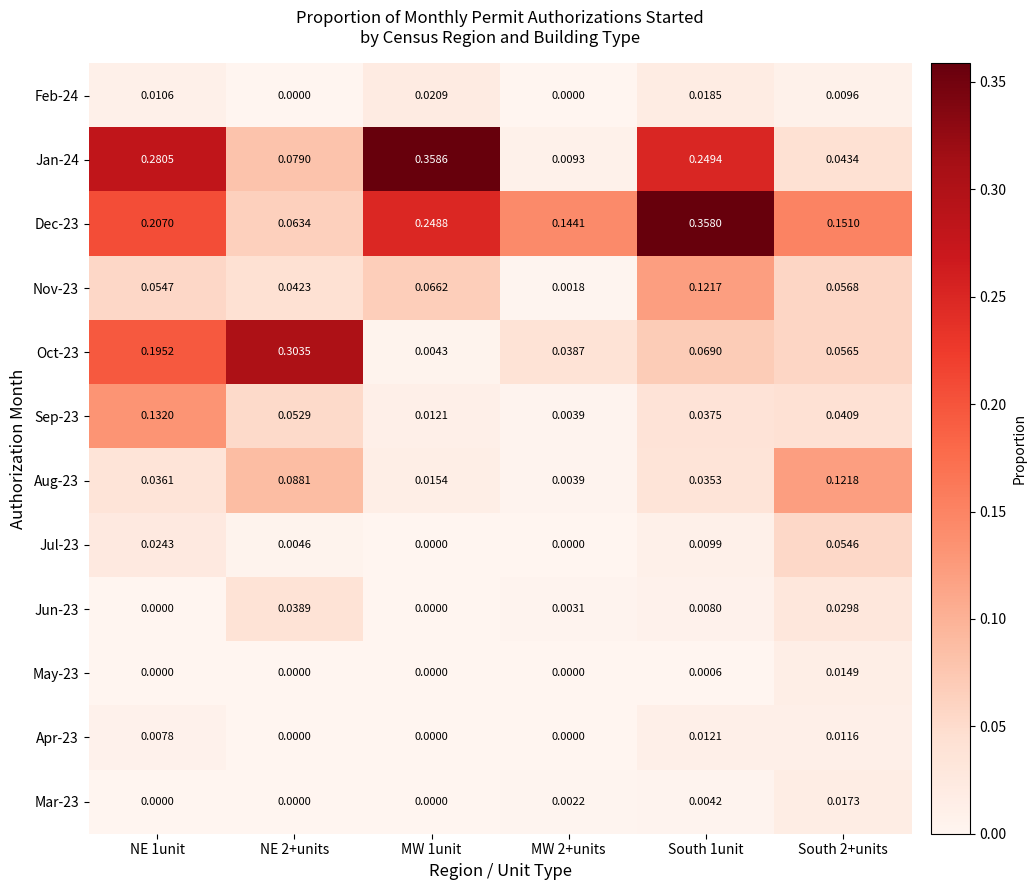

Is the value of Nov-23 at NE 1unit greater than the value of Oct-23 at NE 1unit?

No